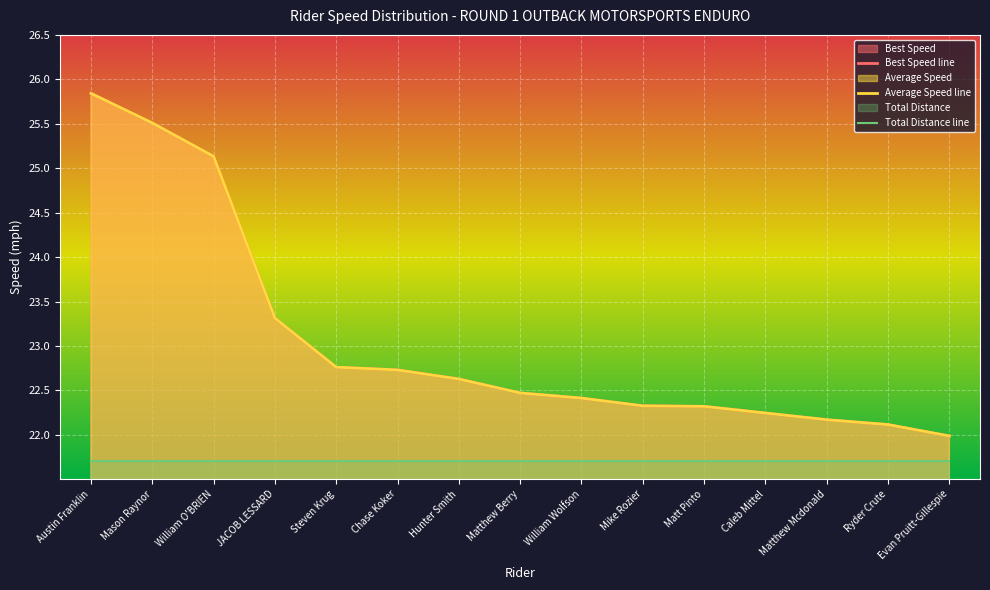

Reading left to right, list all the values displayed in this chart.

Best Speed line: Austin Franklin=25.8	Mason Raynor=25.5	William O'BRIEN=25.1	JACOB LESSARD=23.3	Steven Krug=22.8	Chase Koker=22.7	Hunter Smith=22.6	Matthew Berry=22.5	William Wolfson=22.4	Mike Rozier=22.3	Matt Pinto=22.3	Caleb Mittel=22.2	Matthew Mcdonald=22.2	Ryder Crute=22.1	Evan Pruitt-Gillespie=22.0
Average Speed line: Austin Franklin=25.8	Mason Raynor=25.5	William O'BRIEN=25.1	JACOB LESSARD=23.3	Steven Krug=22.8	Chase Koker=22.7	Hunter Smith=22.6	Matthew Berry=22.5	William Wolfson=22.4	Mike Rozier=22.3	Matt Pinto=22.3	Caleb Mittel=22.2	Matthew Mcdonald=22.2	Ryder Crute=22.1	Evan Pruitt-Gillespie=22.0
Total Distance line: Austin Franklin=21.7	Mason Raynor=21.7	William O'BRIEN=21.7	JACOB LESSARD=21.7	Steven Krug=21.7	Chase Koker=21.7	Hunter Smith=21.7	Matthew Berry=21.7	William Wolfson=21.7	Mike Rozier=21.7	Matt Pinto=21.7	Caleb Mittel=21.7	Matthew Mcdonald=21.7	Ryder Crute=21.7	Evan Pruitt-Gillespie=21.7